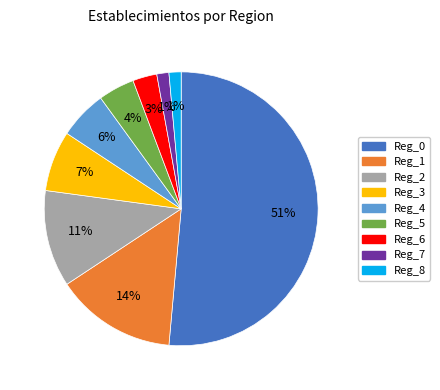

The Reg_8 slice represents 1% of the pie. True or false?

True